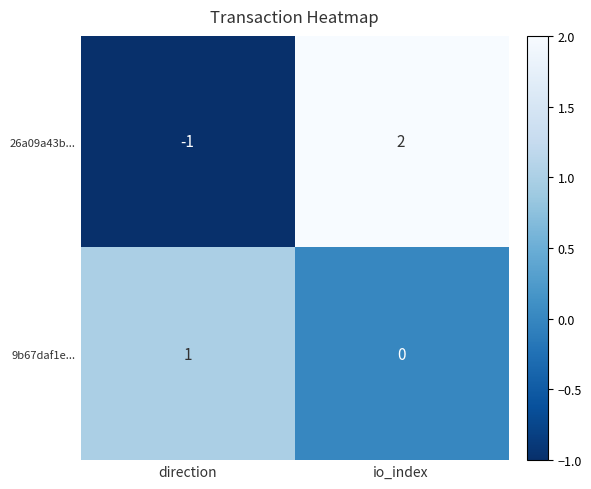

Where is 26a09a43b... nearest to the value 0?

direction